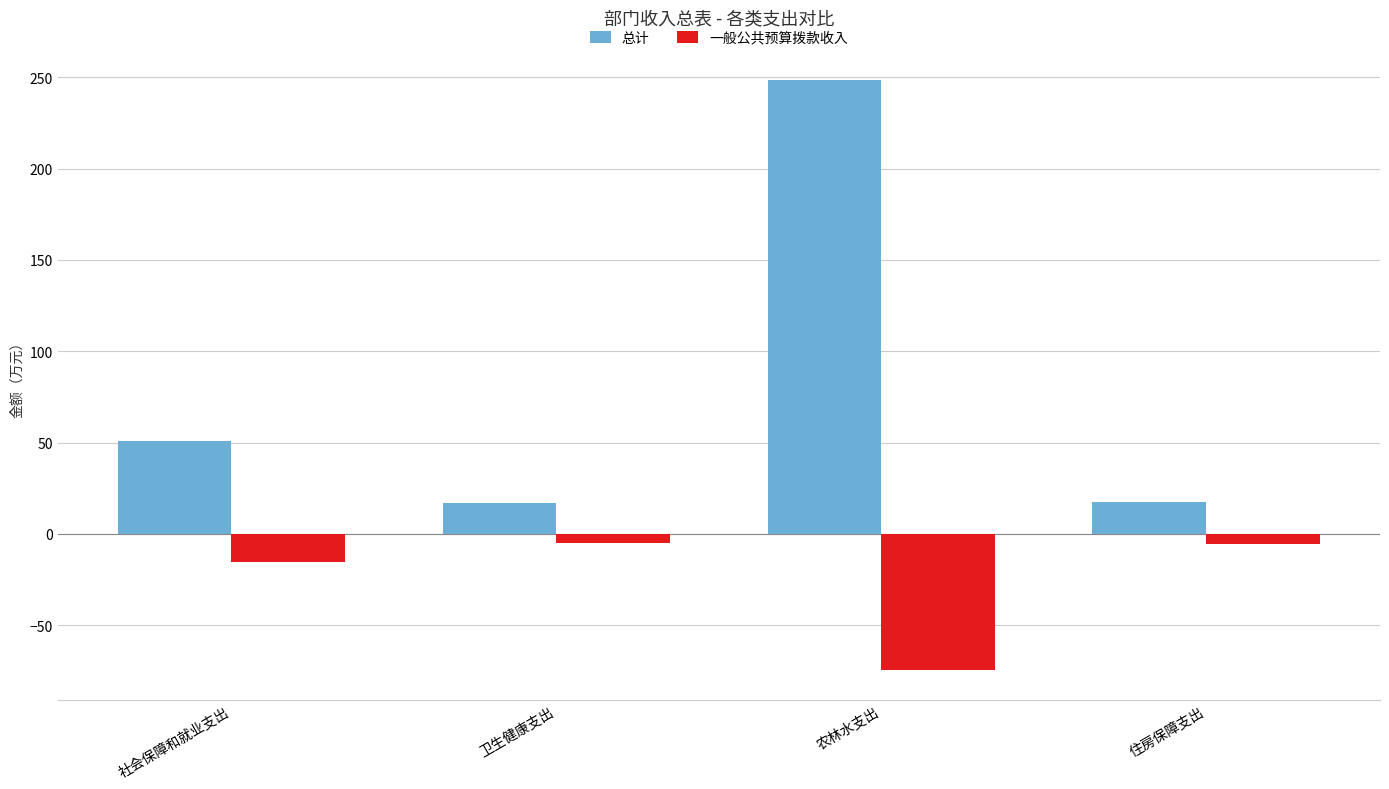

At which label does 总计 first exceed 51?

社会保障和就业支出